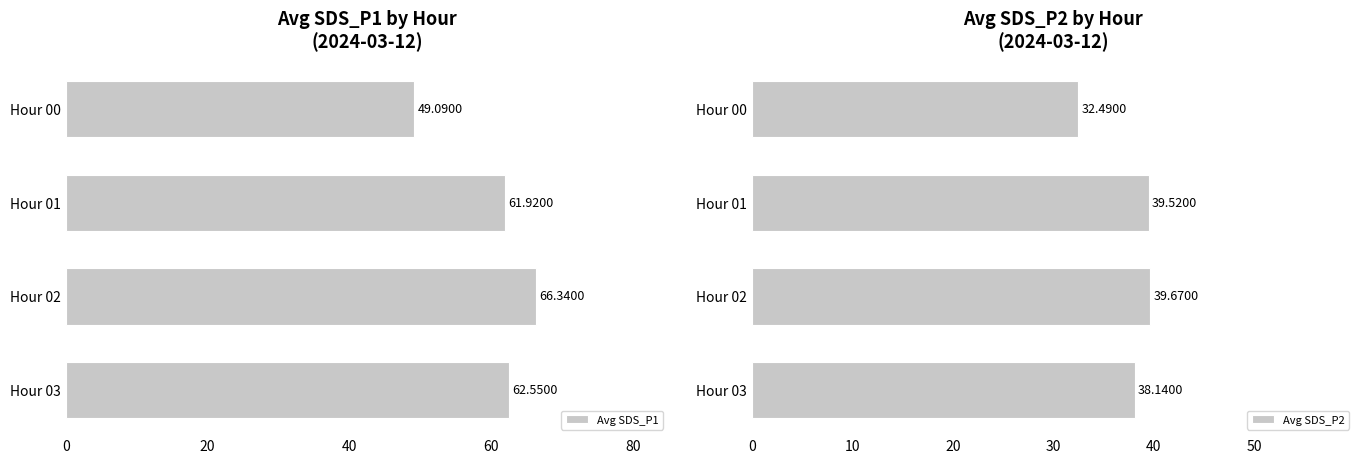

What is the value of the Avg SDS_P1 bar at the 1st from the left?

49.1